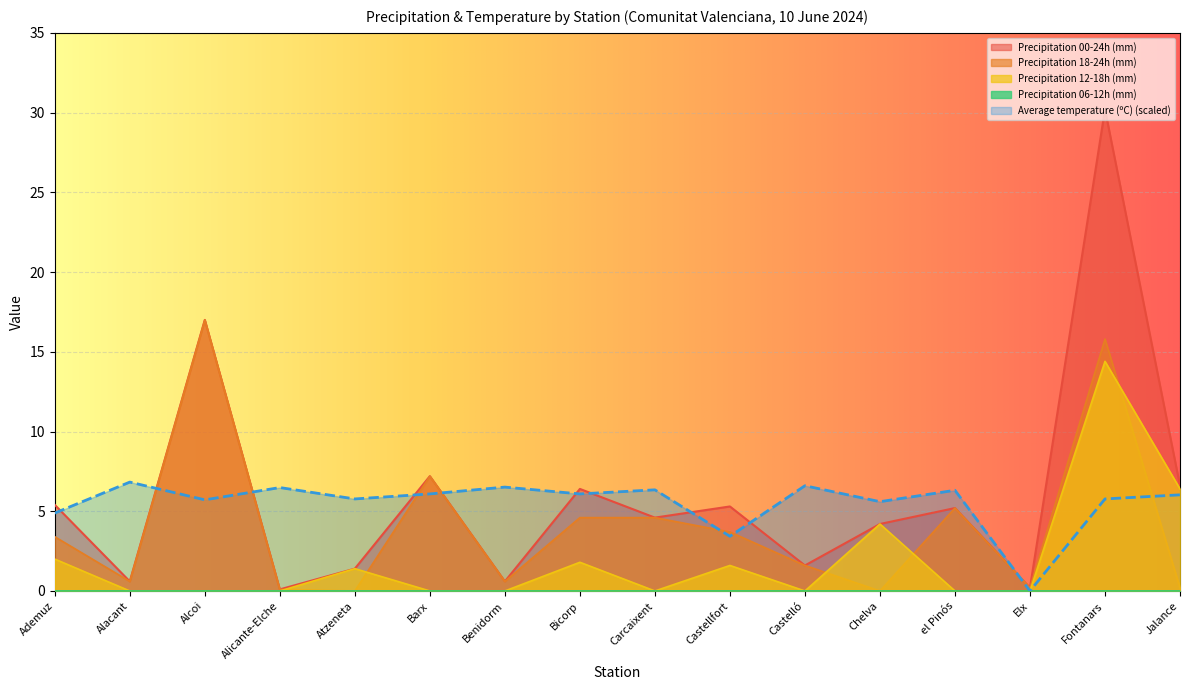

How many lines are shown in the chart?

5